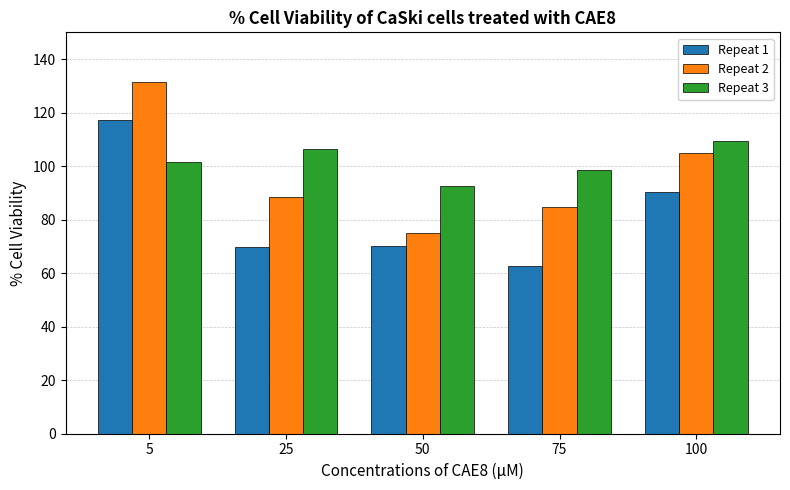

What is the minimum value shown in the chart?

62.5